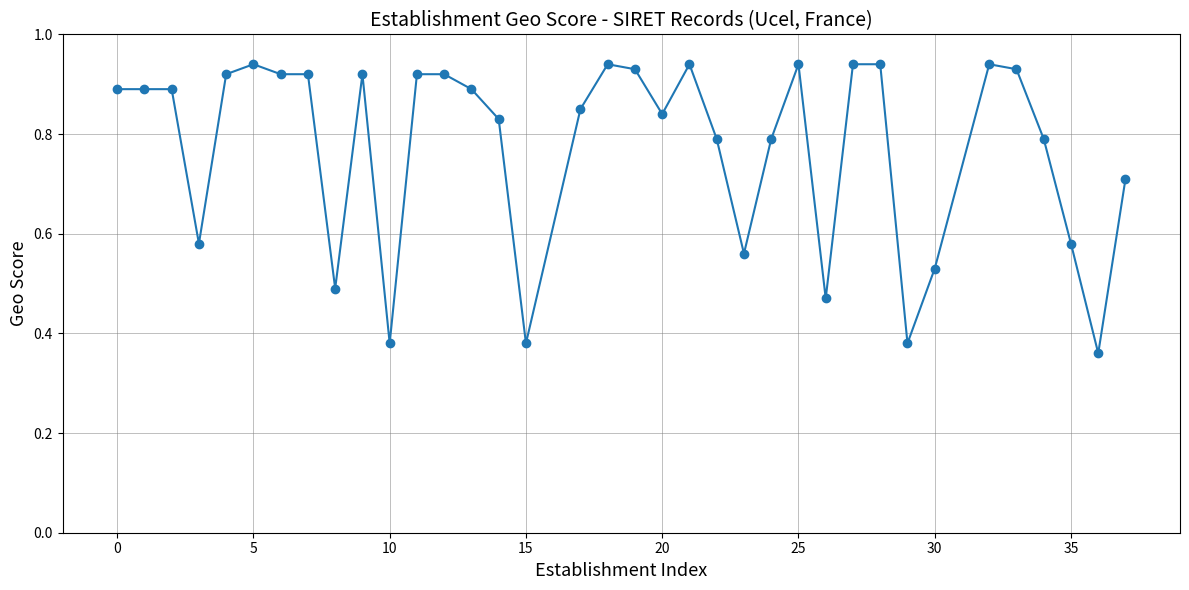

True or false: the data has more than 0 interior local peaks.

True